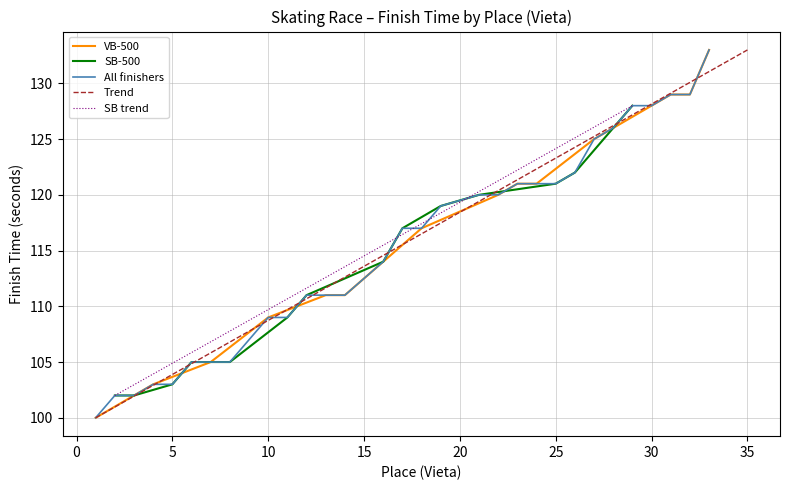

The value of VB-500 at 10 is 195. True or false?

False